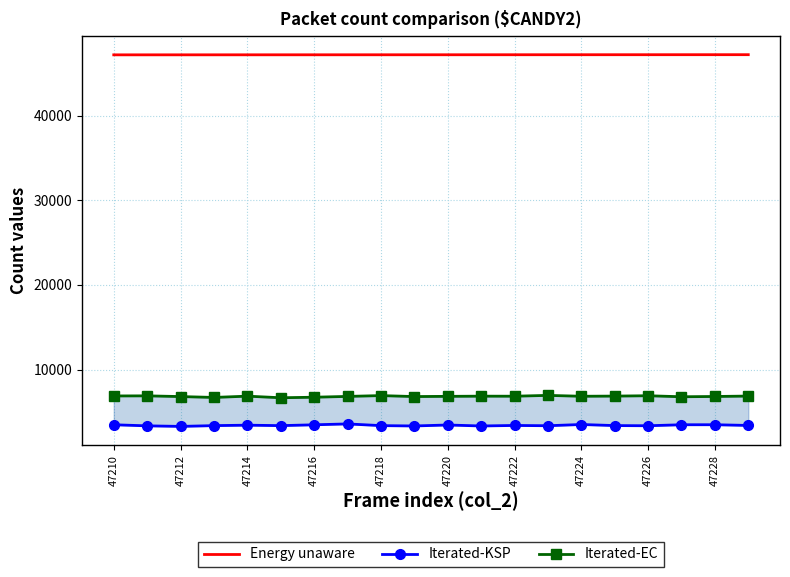

Which category has the lowest value in the Energy unaware series?

47210